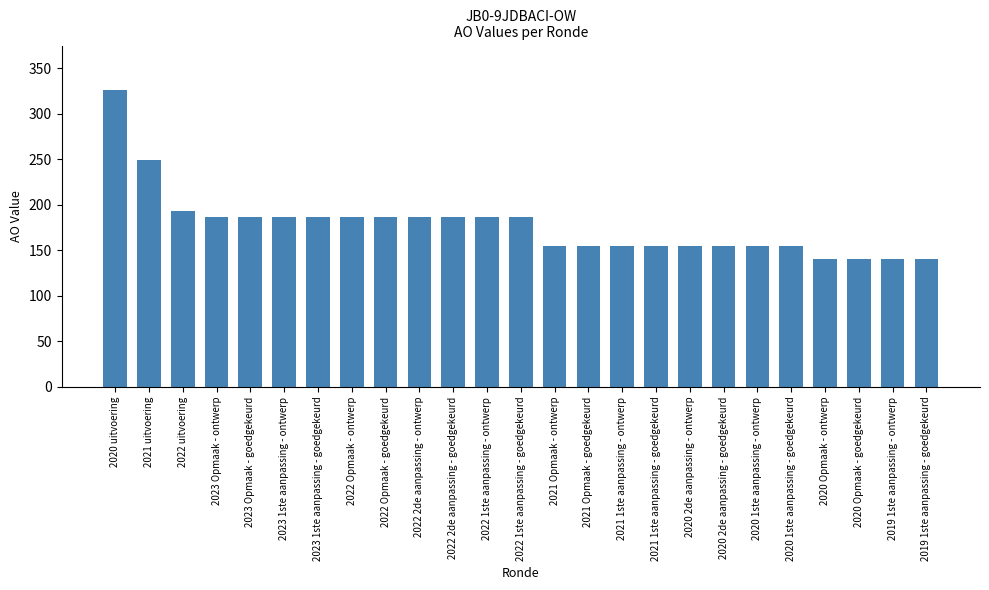

How many values are below 187?

12